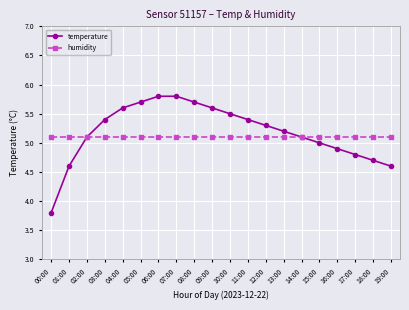

Read the temperature value at 06:00.

5.8